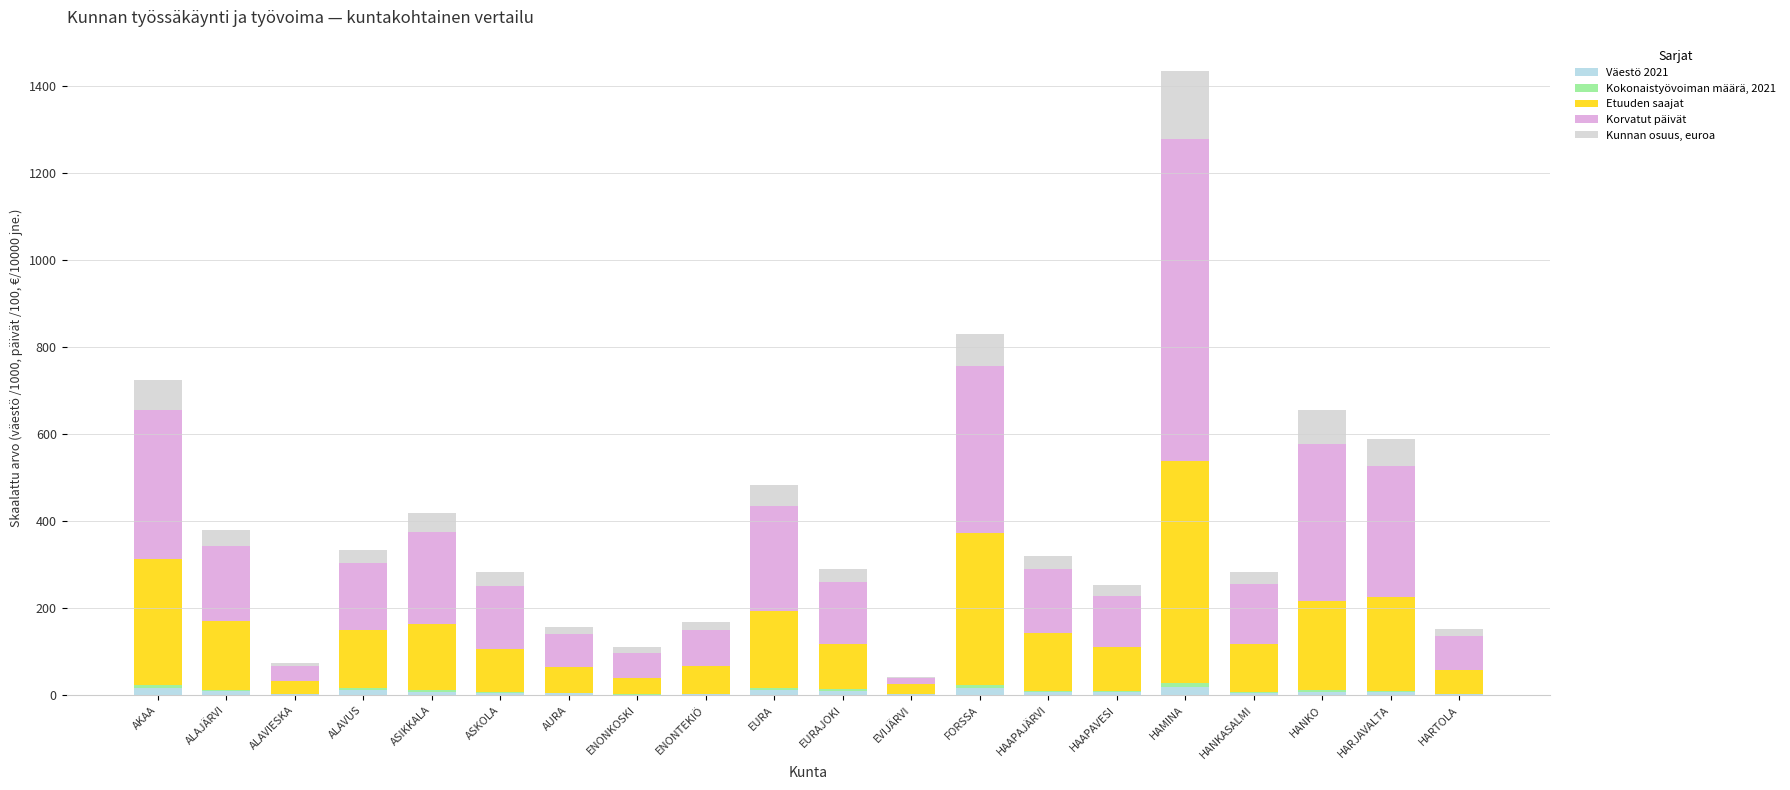

What is the total value across all series at ALAJÄRVI?

380.0